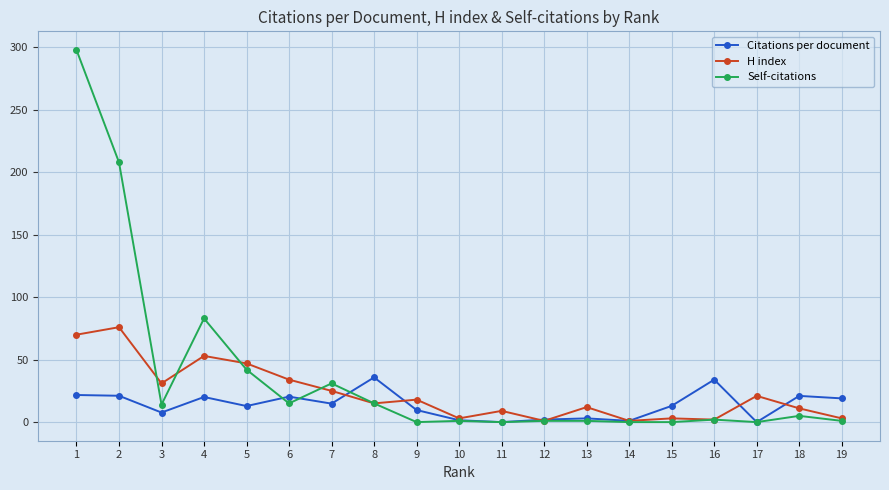

What is the spread (max minus min) of values at 2?

186.9